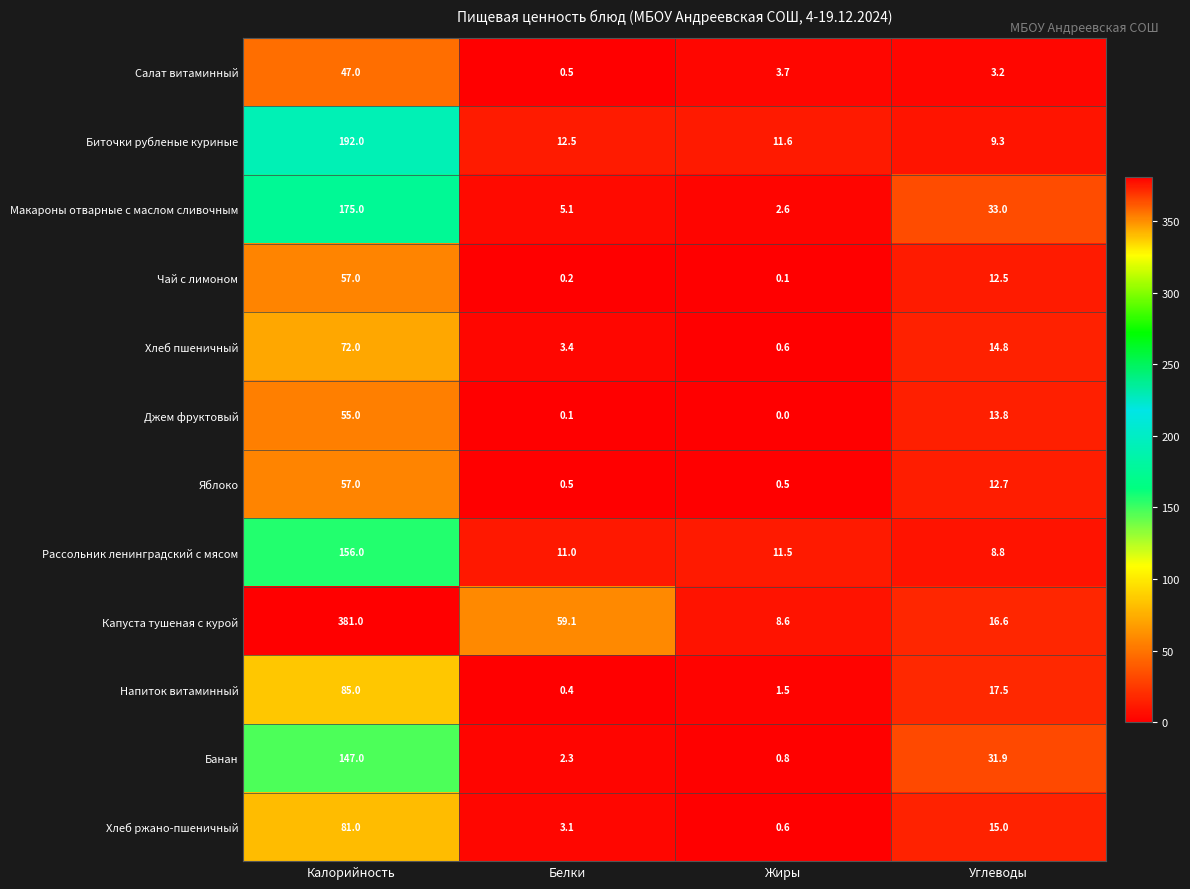

Which category has the highest value in the Капуста тушеная с курой series?

Калорийность